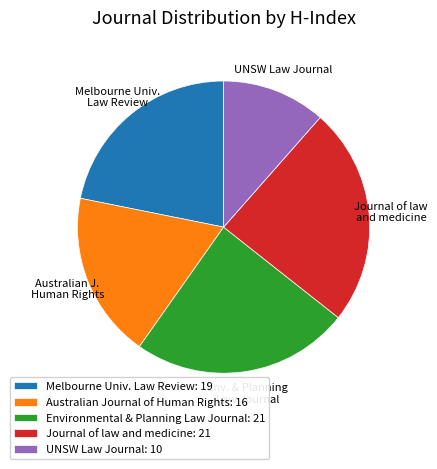

Approximately how many times larger is the value at Melbourne Univ. Law Review: 19 compared to Environmental & Planning Law Journal: 21?

0.9